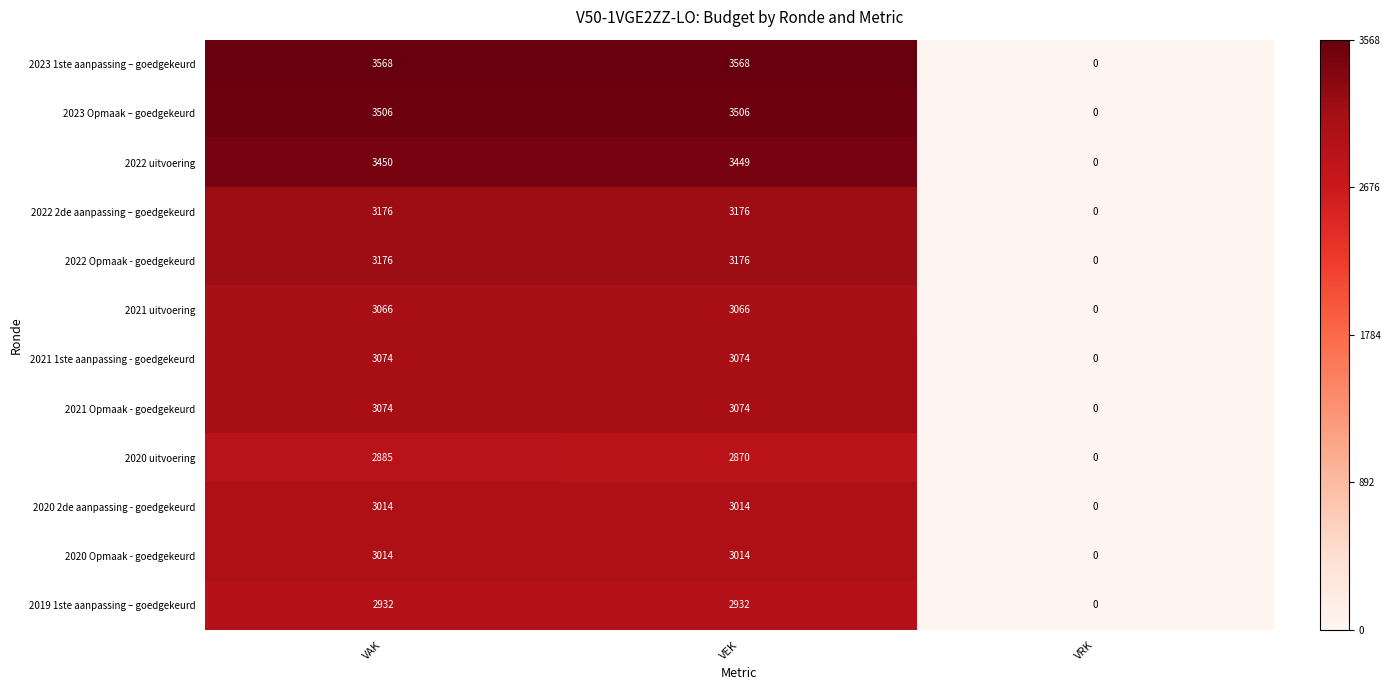

How many data points does each series have?

3